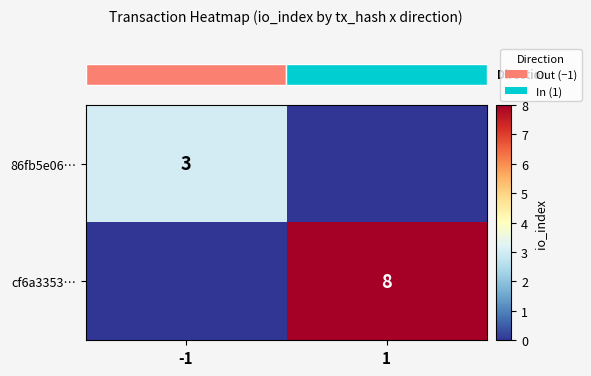

Which has a higher value, -1 or 1?

-1